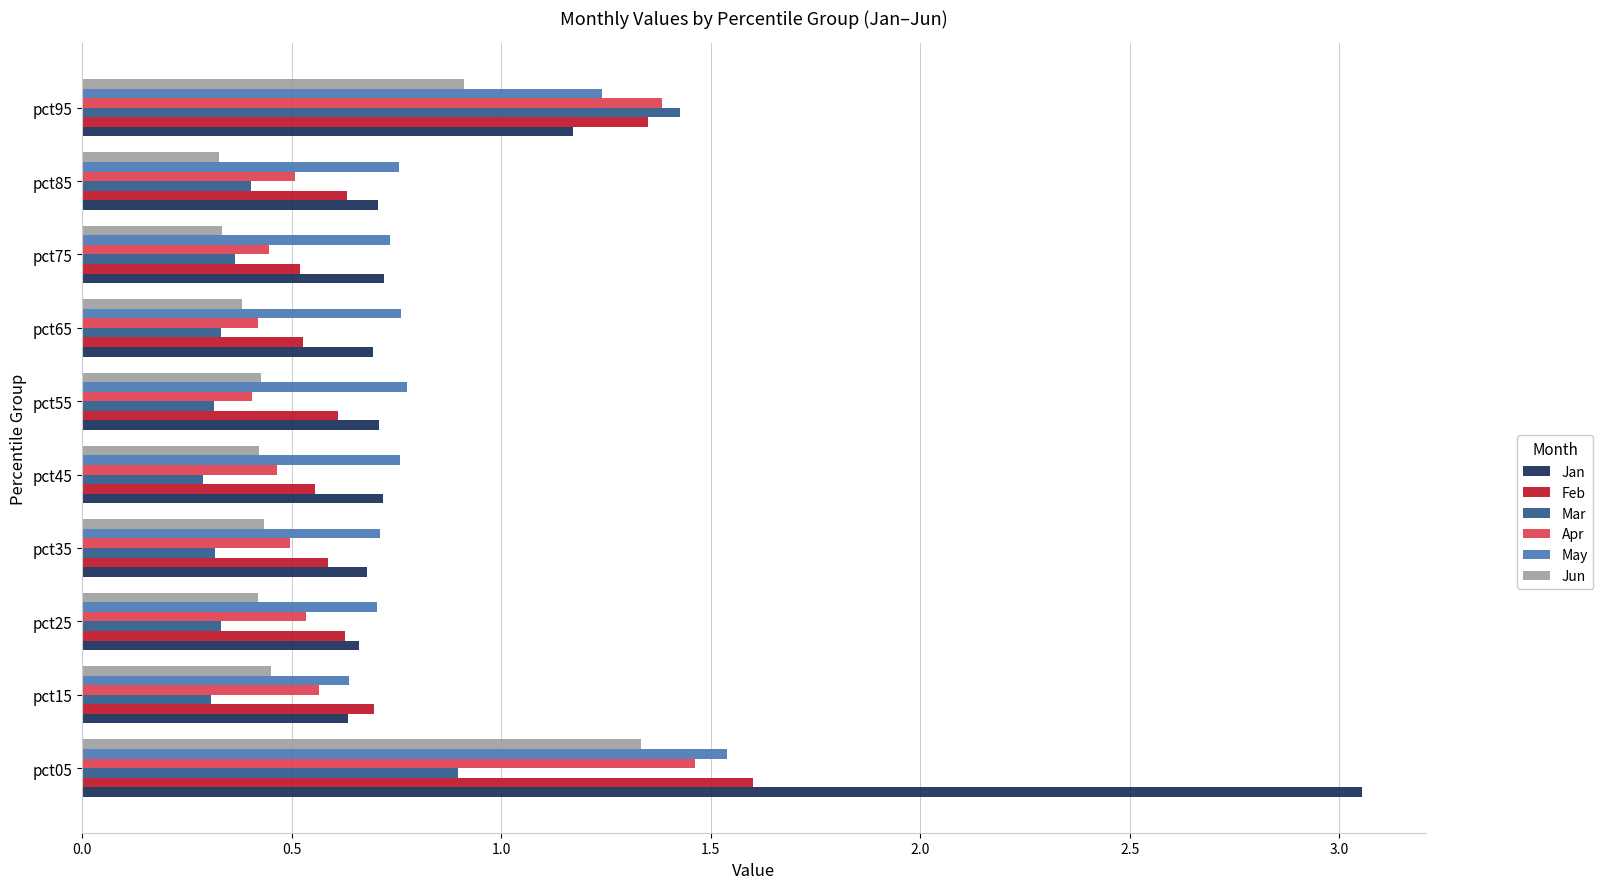

Which series has the largest range (max minus min)?

Jan